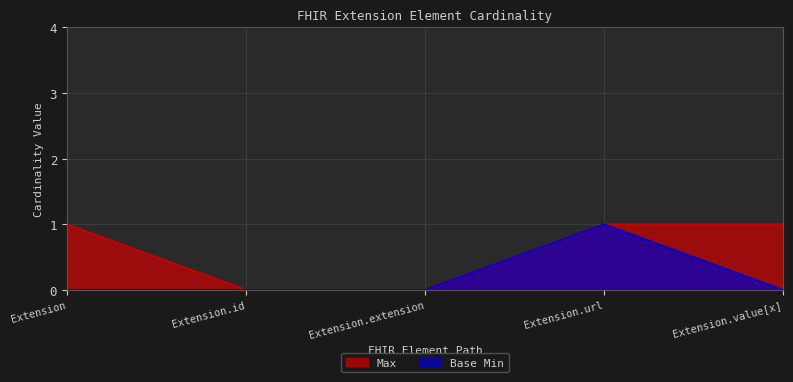

At which label is Base Min closest to 0?

Extension